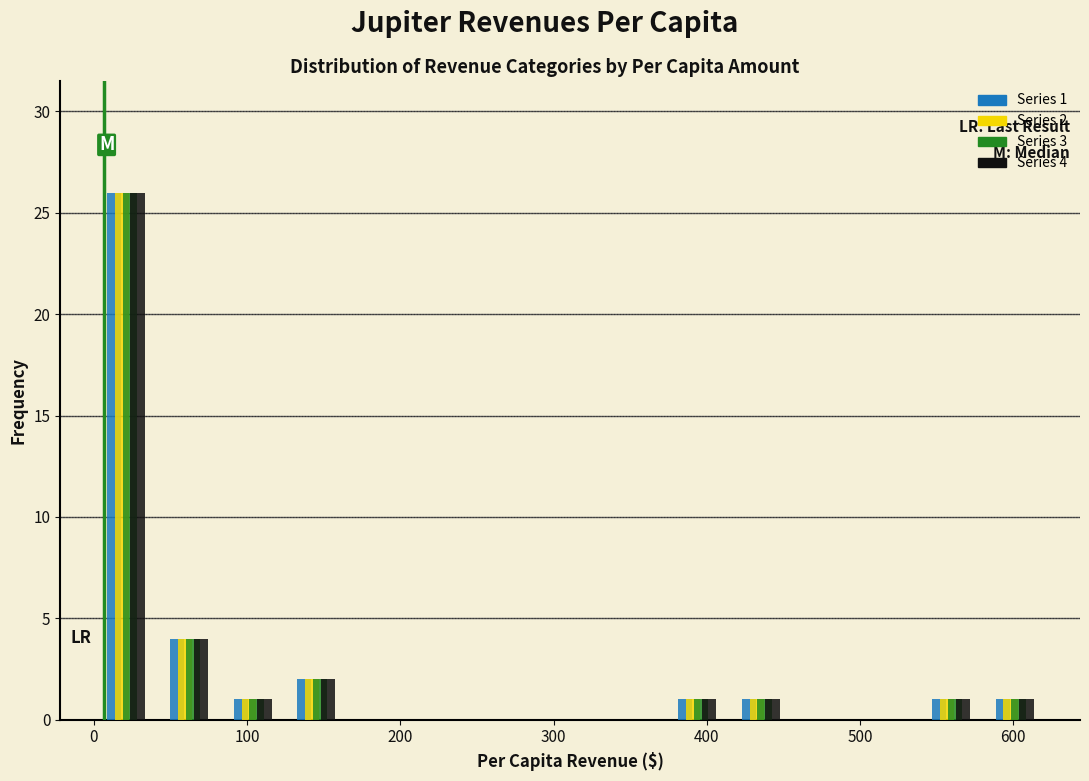

In the Series 3 series, which range on the x-axis has the tallest bar?

0 to 40